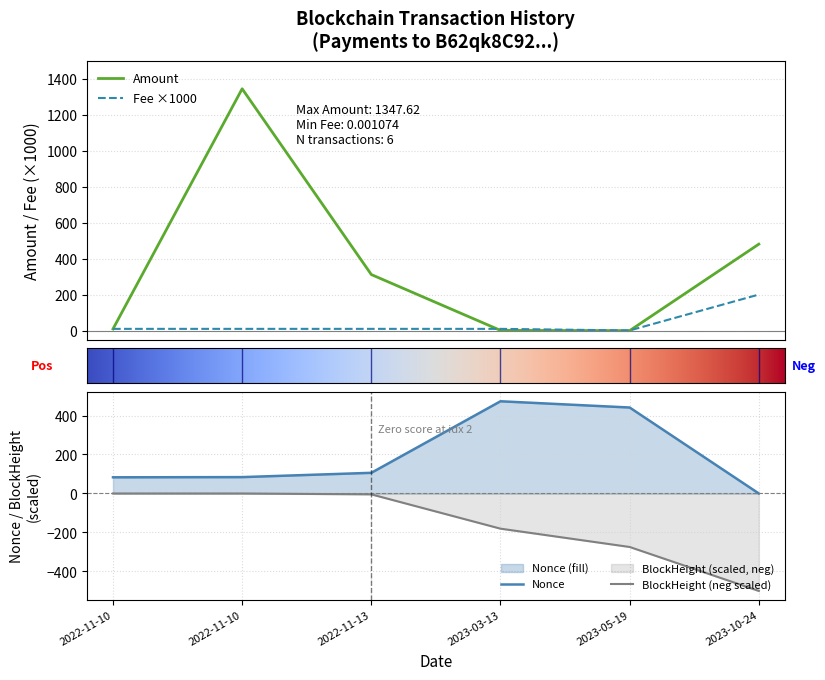

Where is the first local maximum for Nonce?

2023-03-13